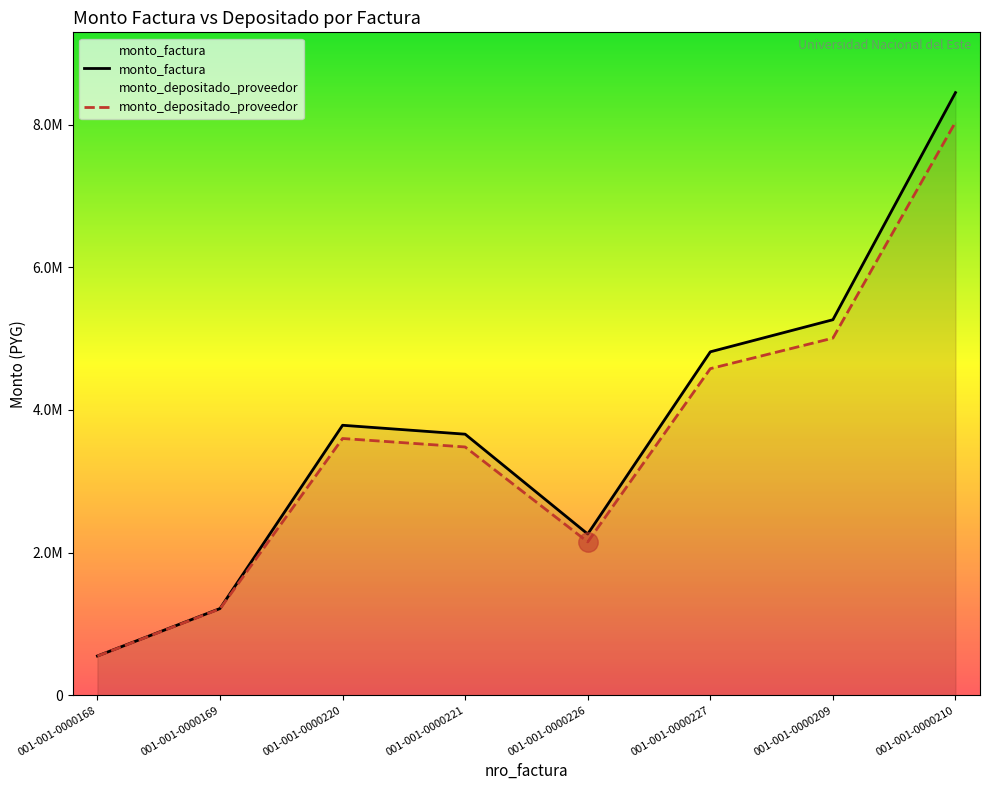

At which label is monto_depositado_proveedor closest to 4291918?

001-001-0000227